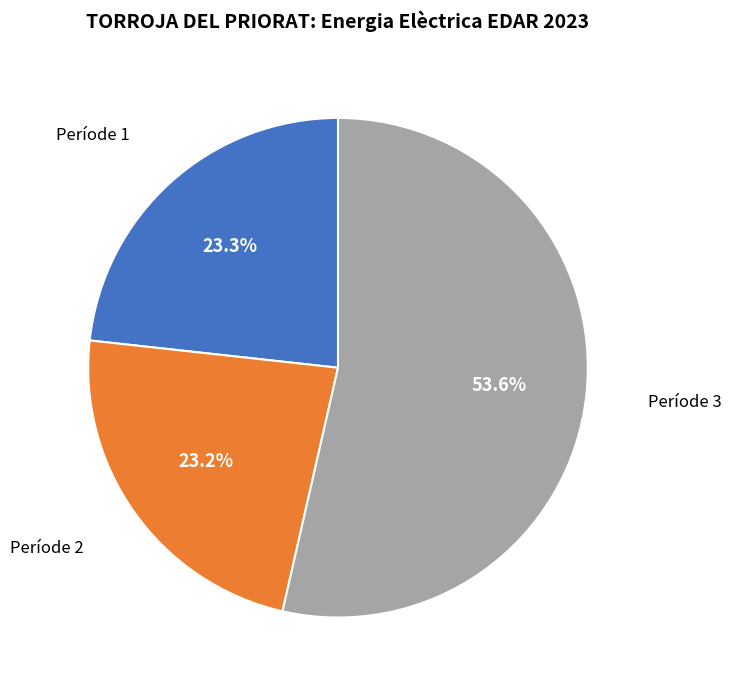

What percentage is NOT represented by Període 1?

76.7%